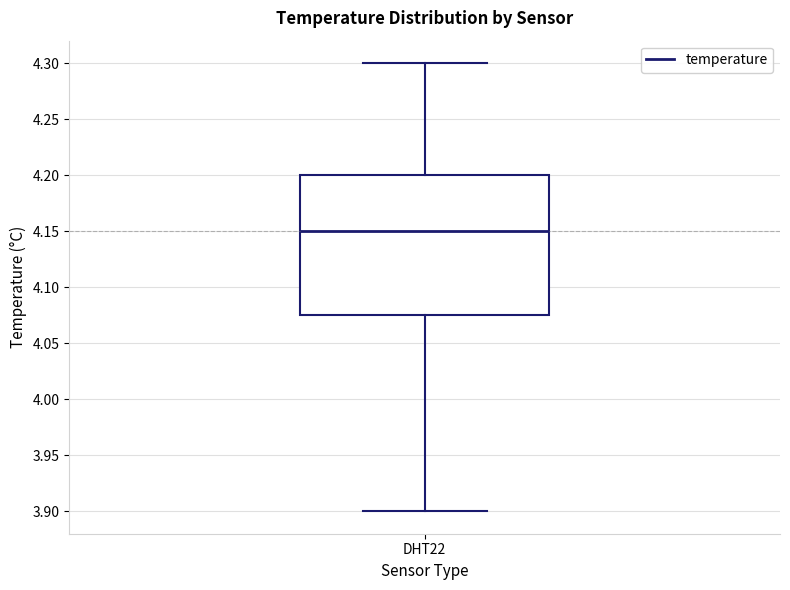

Where is the lower edge of the box for DHT22 on the y-axis? The values are not printed on the chart, so give them approximately, as read against the axis.

4.075